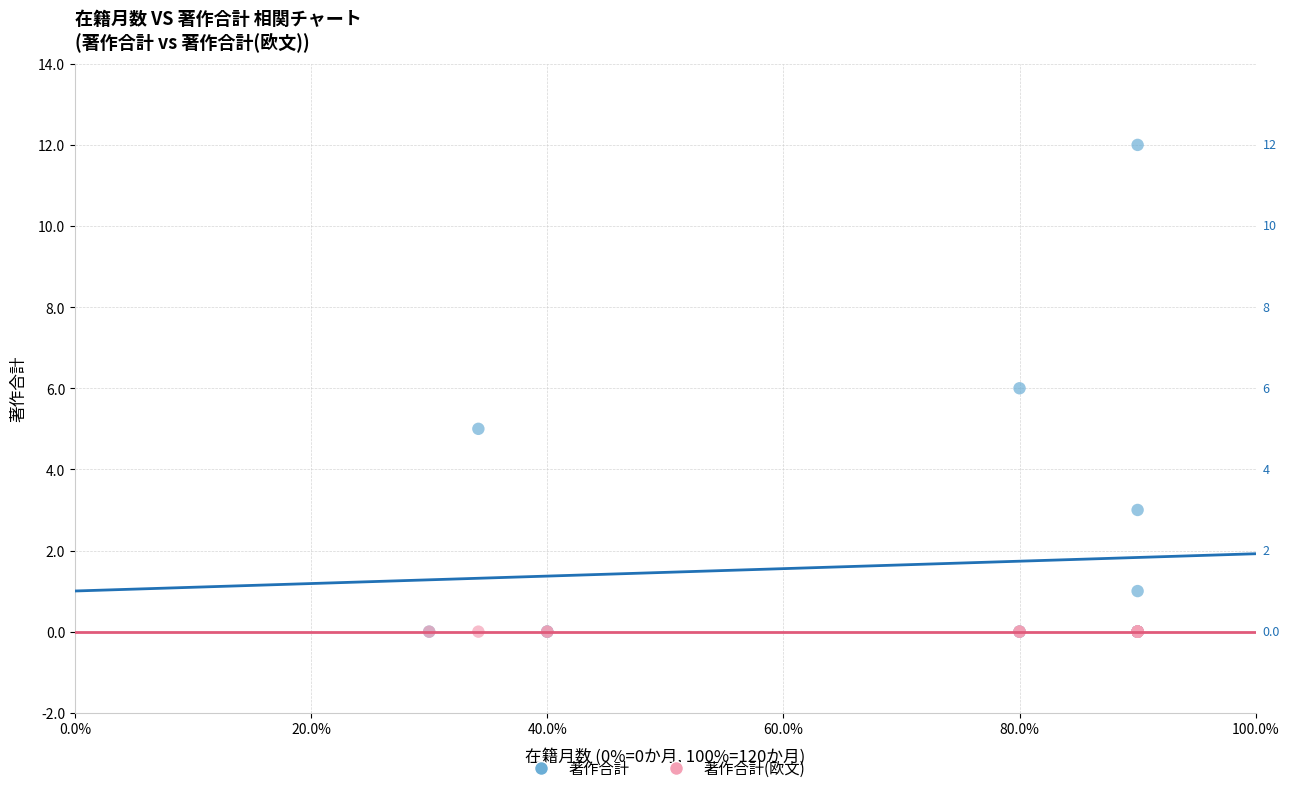

Which series contains the highest Y value?

著作合計